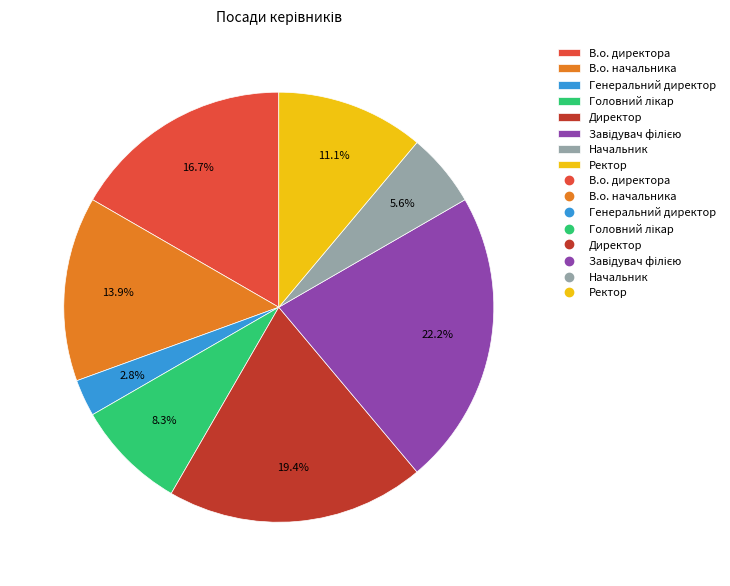

Is there any slice that represents more than half of the pie?

No